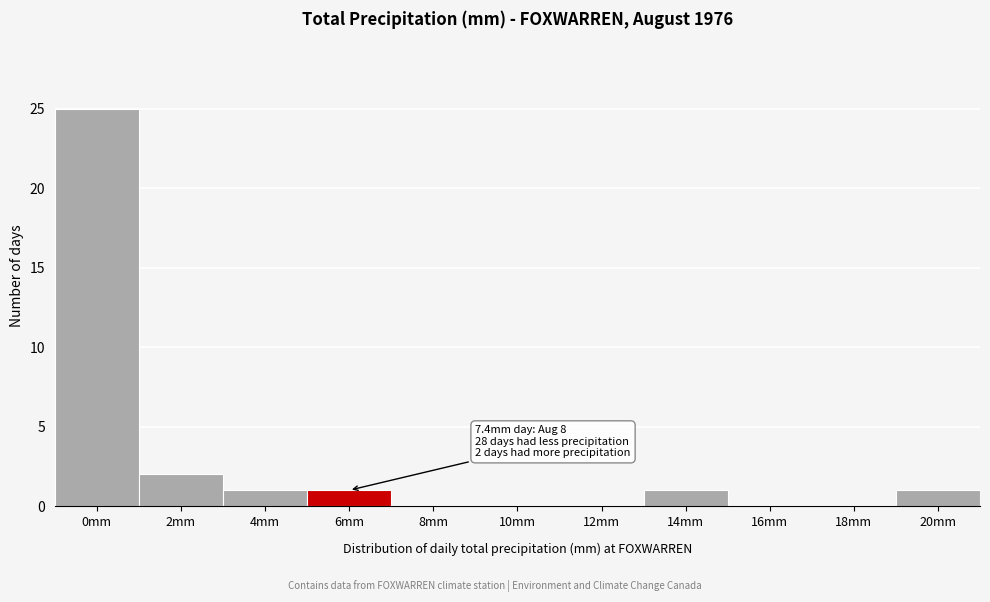

Reading left to right, what are all the values shown in this chart?

0mm=25	2mm=2	4mm=1	6mm=1	8mm=0	10mm=0	12mm=0	14mm=1	16mm=0	18mm=0	20mm=1